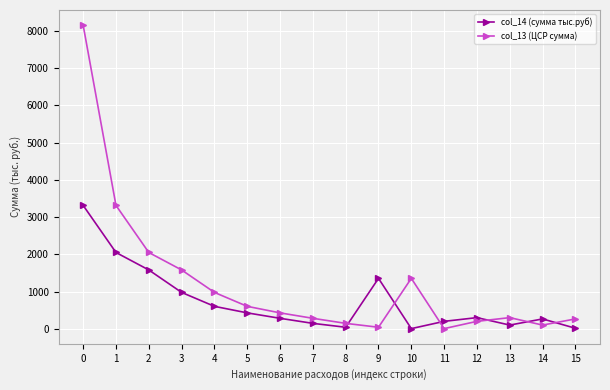

How many lines are shown in the chart?

2